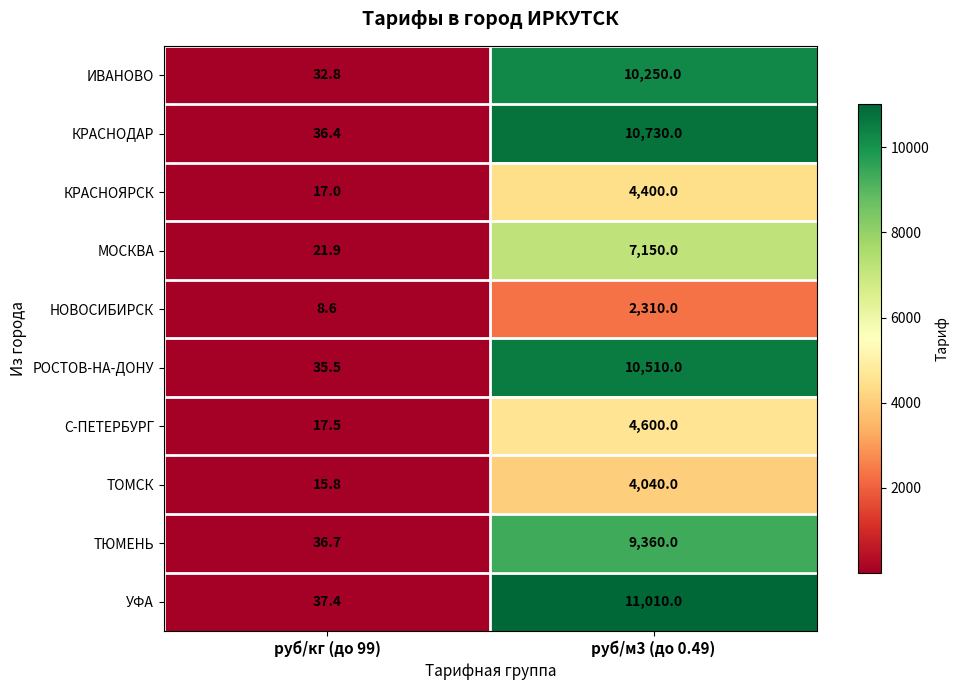

Is it true that НОВОСИБИРСК equals 881.8 at руб/м3 (до 0.49)?

False